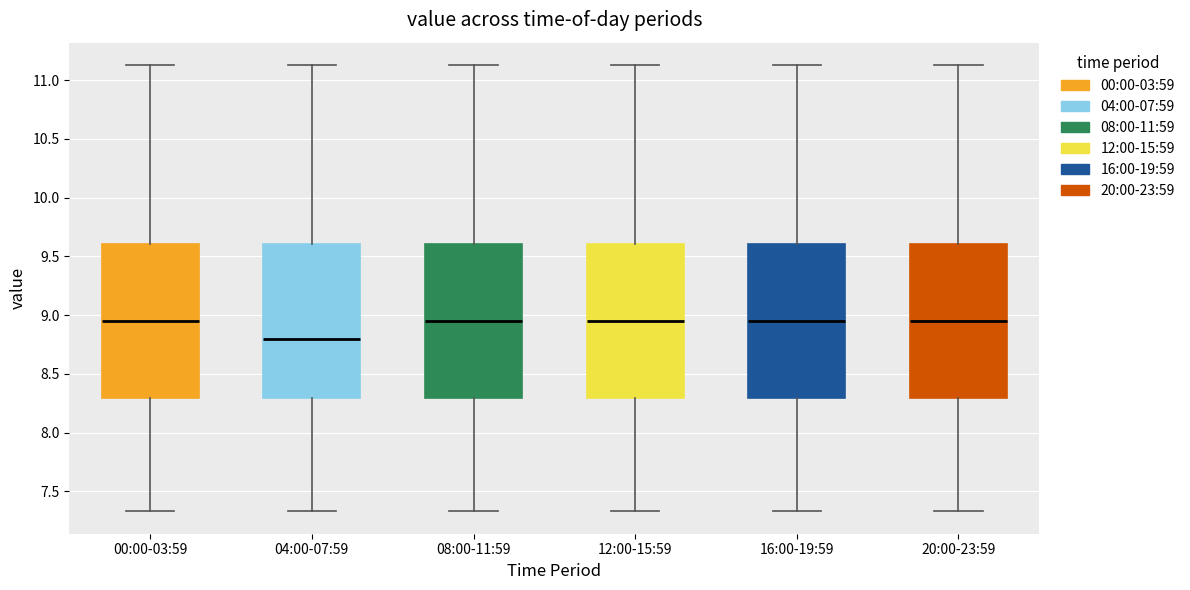

Where does the upper whisker of the box for 20:00-23:59 end on the y-axis? The values are not printed on the chart, so give them approximately, as read against the axis.

11.15